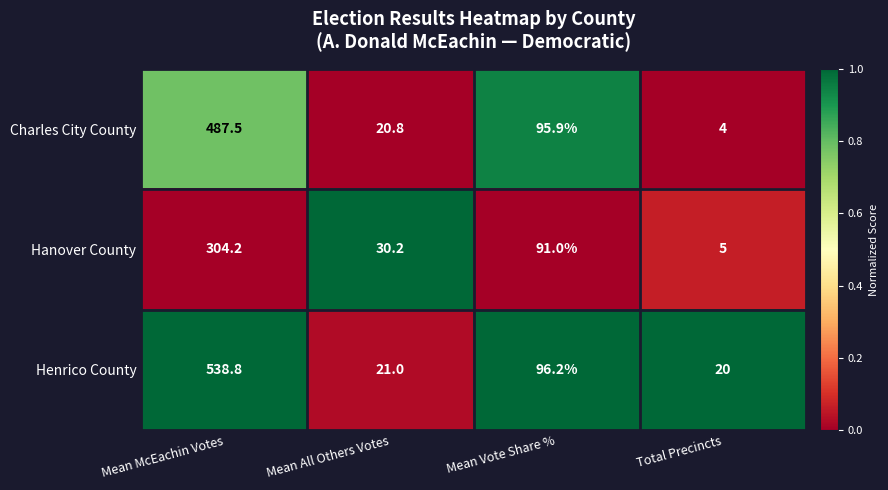

Which series has the widest spread of values?

Henrico County